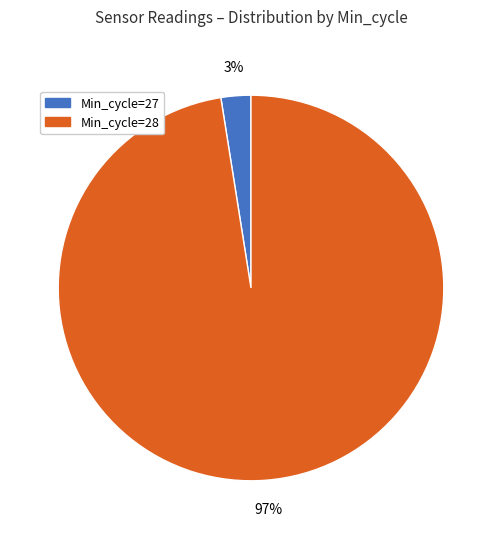

To the nearest percent, what percentage of the pie is Min_cycle=28?

97%